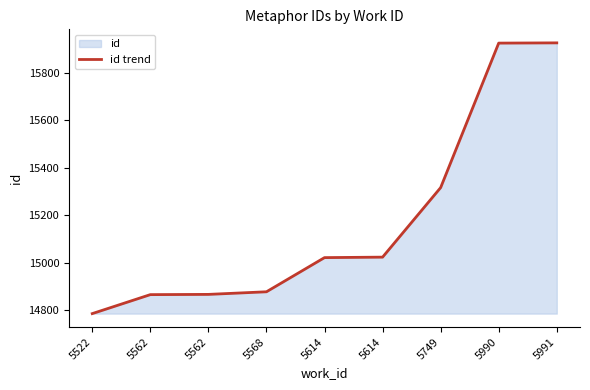

What is the smallest value displayed?

14785